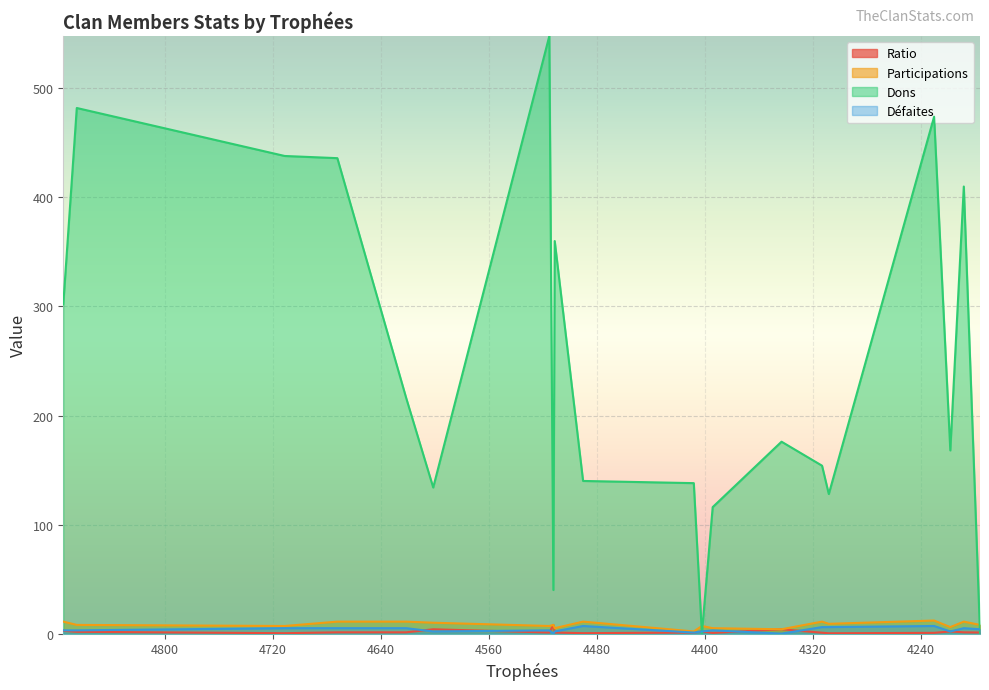

True or false: Participations has more than 2 interior local peaks.

True